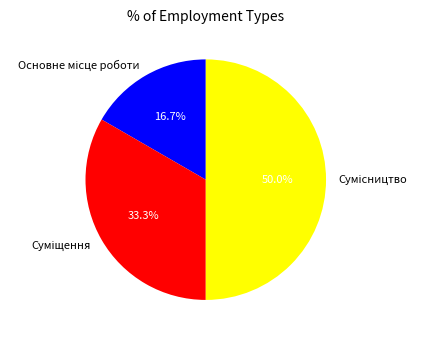

Do Основне місце роботи and Сумісництво together represent more than half of the pie?

Yes